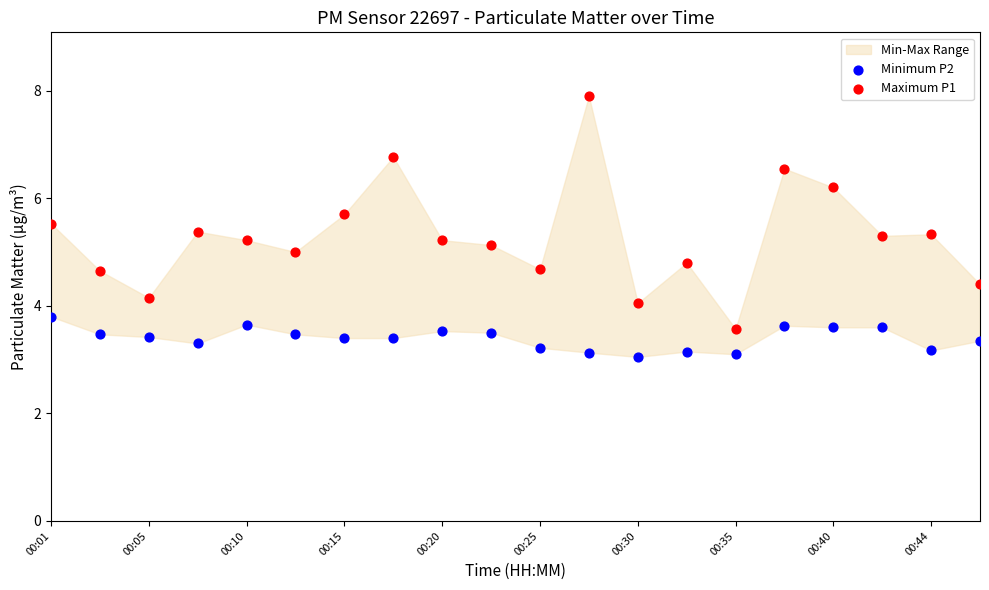

What is the X range (max minus min) for the scatter plot?

1.0